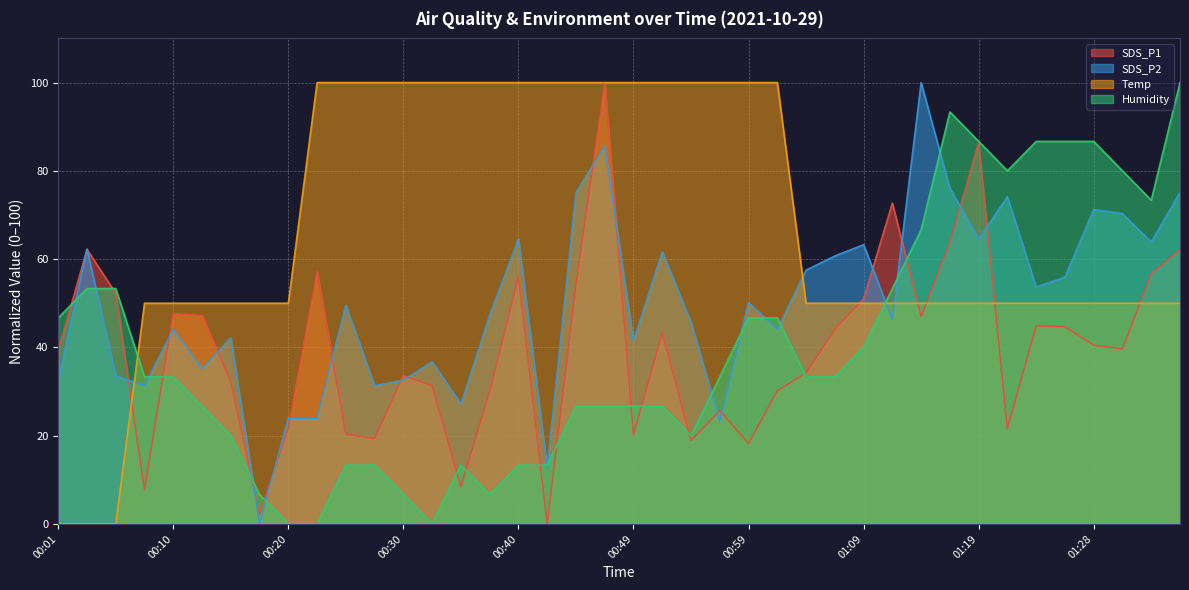

What position from the left is 01:21?

34